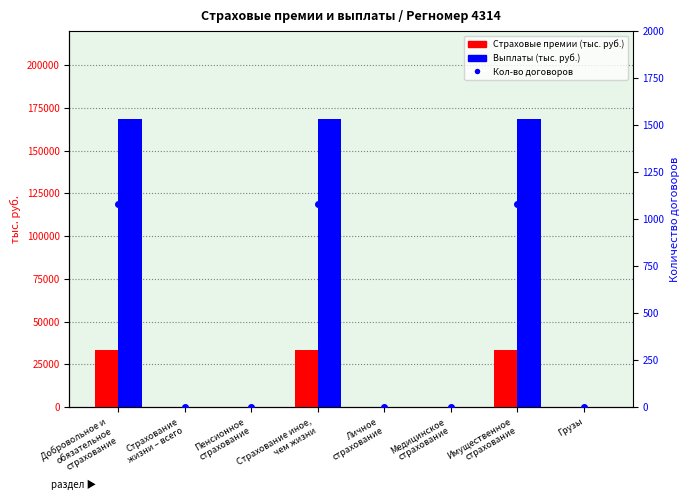

What is the difference between the maximum and minimum values in the Страховые премии (тыс. руб.) series?

33577.7